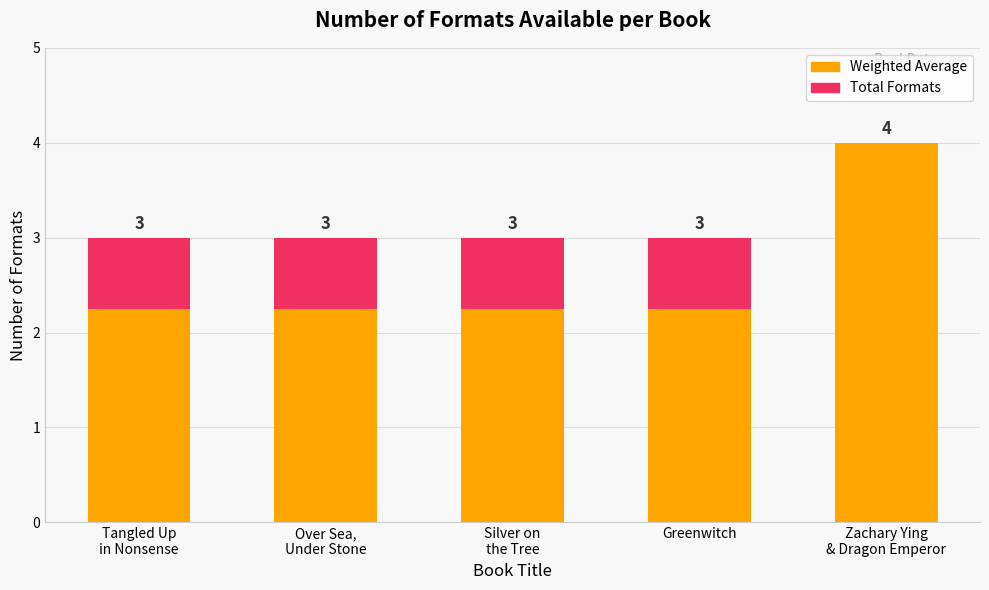

Which series has the largest total across all categories?

Max (Total Formats)